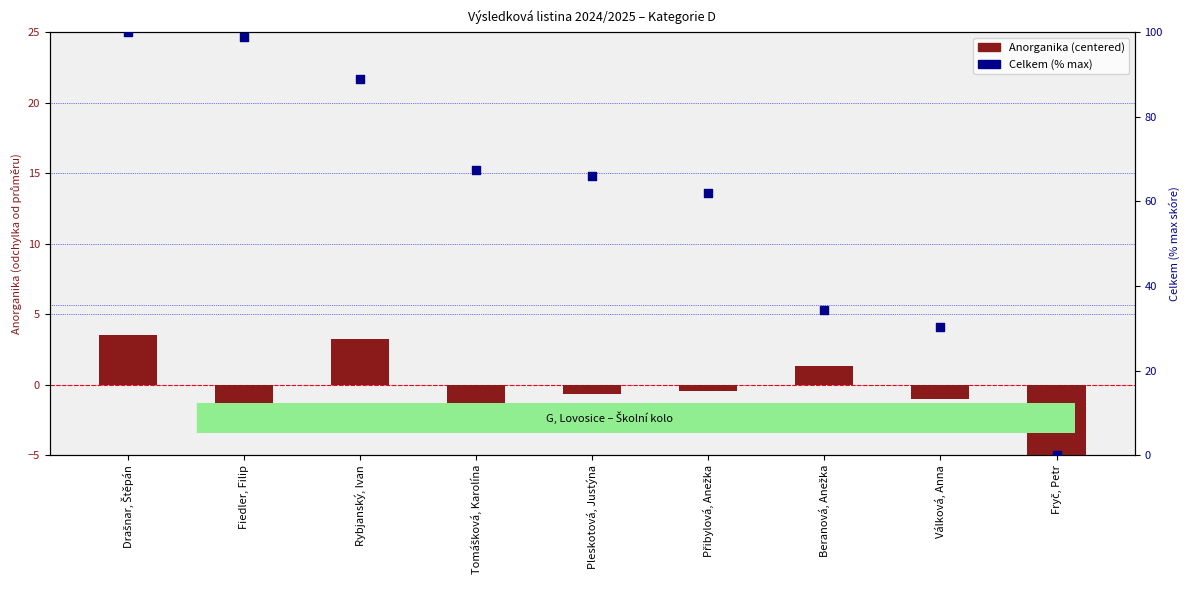

Which series contains the lowest Y value?

Anorganika (centered)